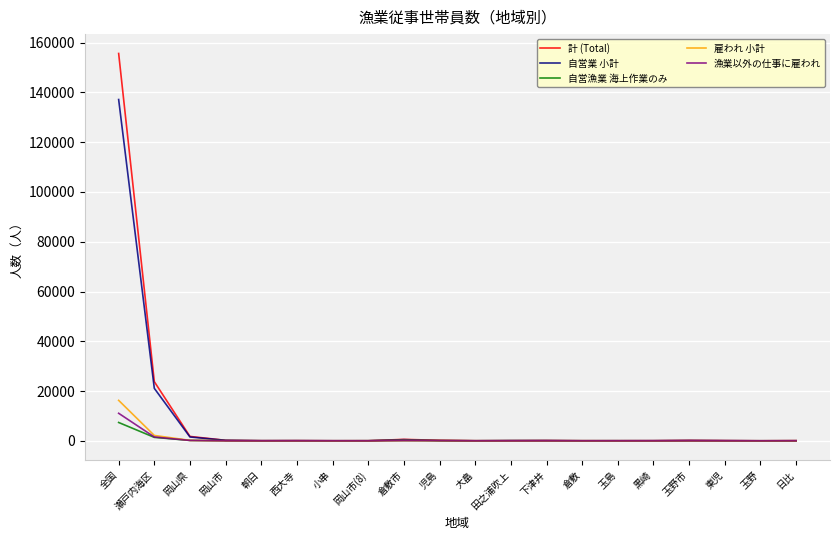

What is the approximate value of 自営業 小計 at 児島?

119